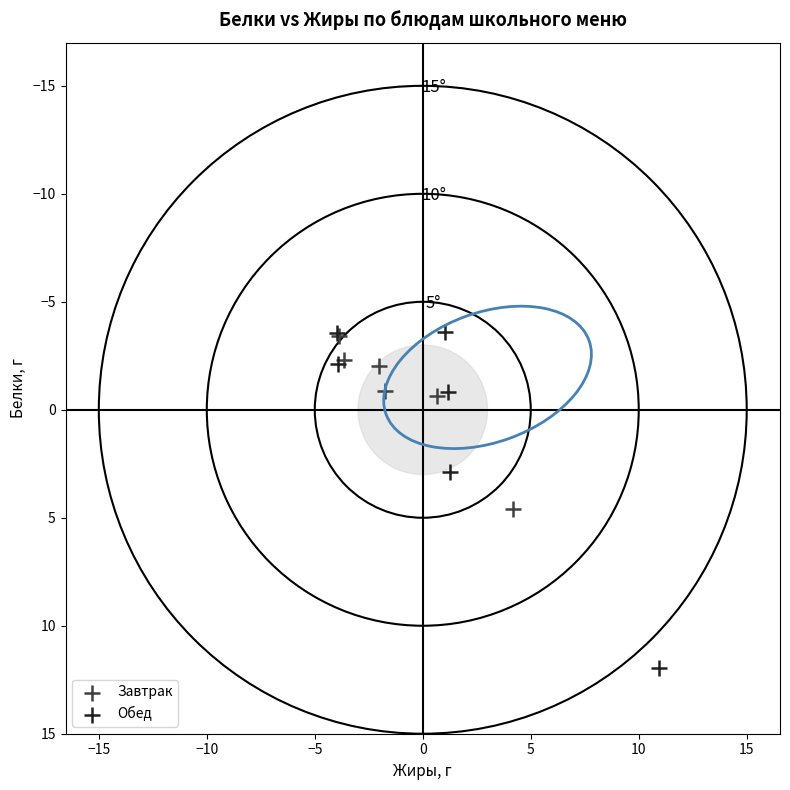

Which series has the largest Y range (max minus min)?

Обед